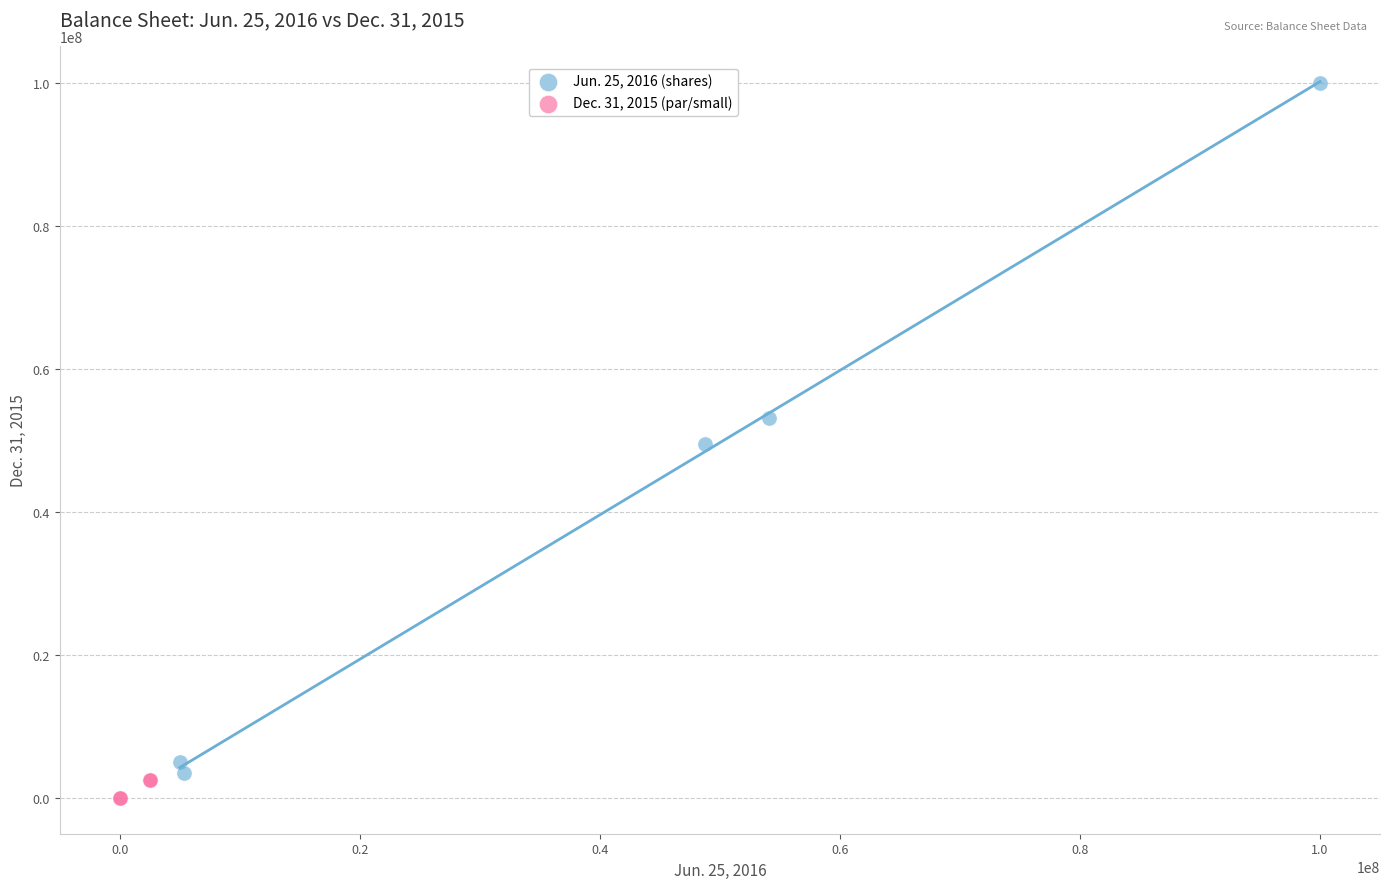

What are all the series names shown in the legend?

Jun. 25, 2016 (shares), Dec. 31, 2015 (par/small)